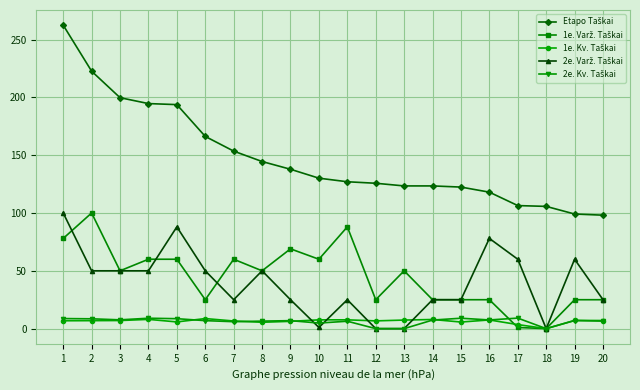

What is the greatest value displayed?

262.4